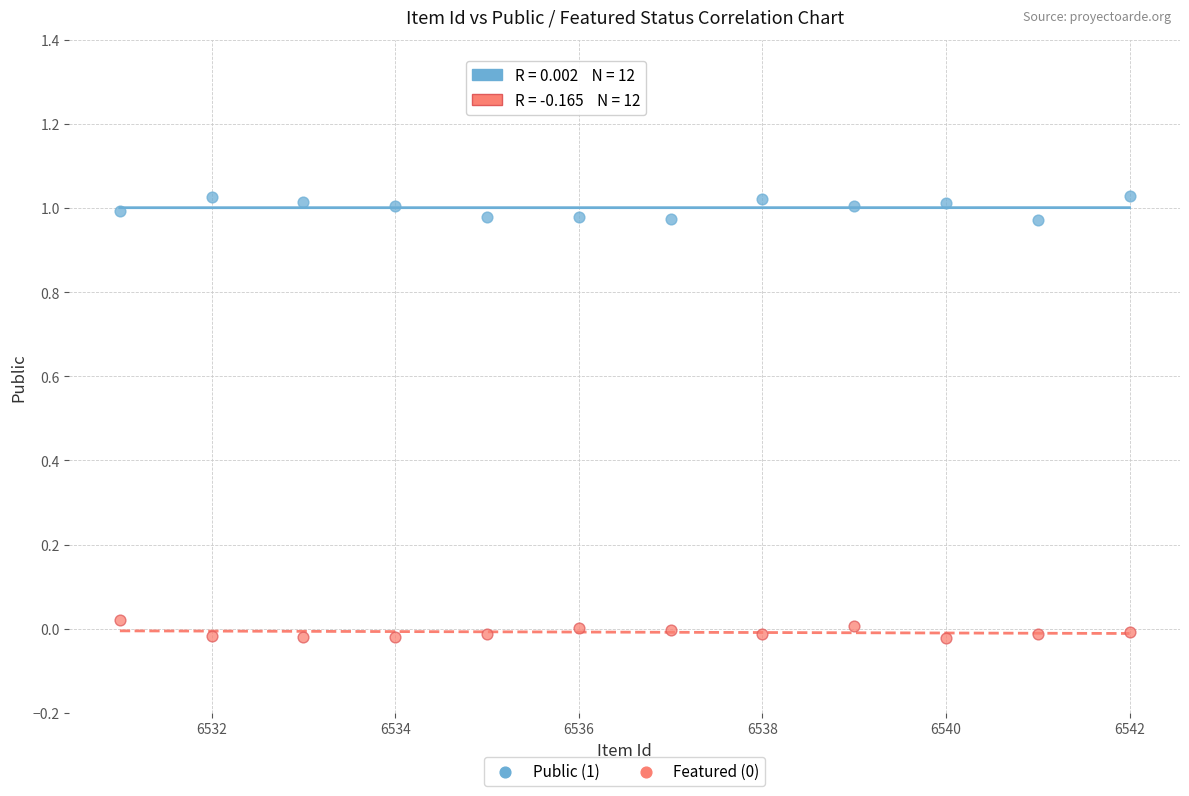

Which series reaches the maximum Y coordinate?

Public (1)